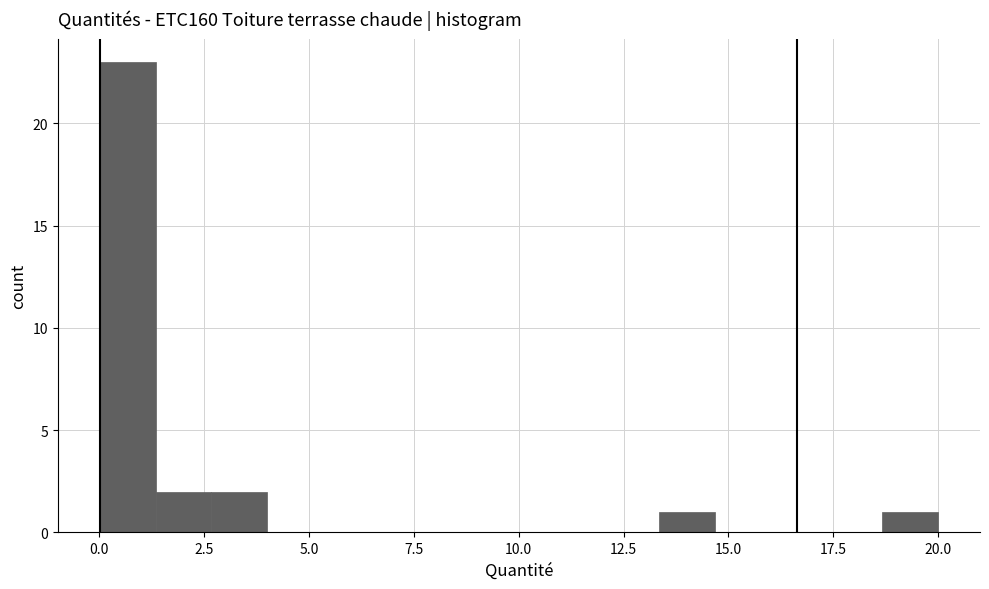

Around what value on the x-axis is the tallest bar? Give the approximate position of its centre, as read against the axis.

0.5